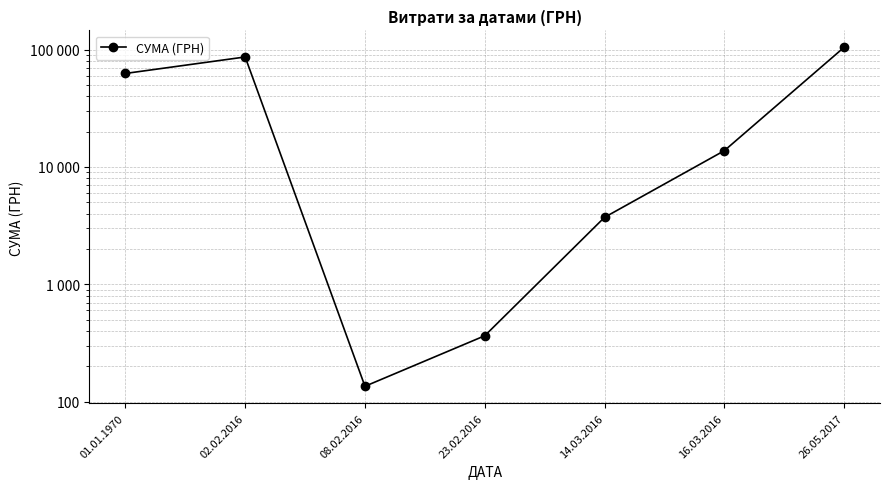

Reading left to right, what are all the values shown in this chart?

62574.0	86449.1	135.7	365.3	3723.0	13757.5	104400.0